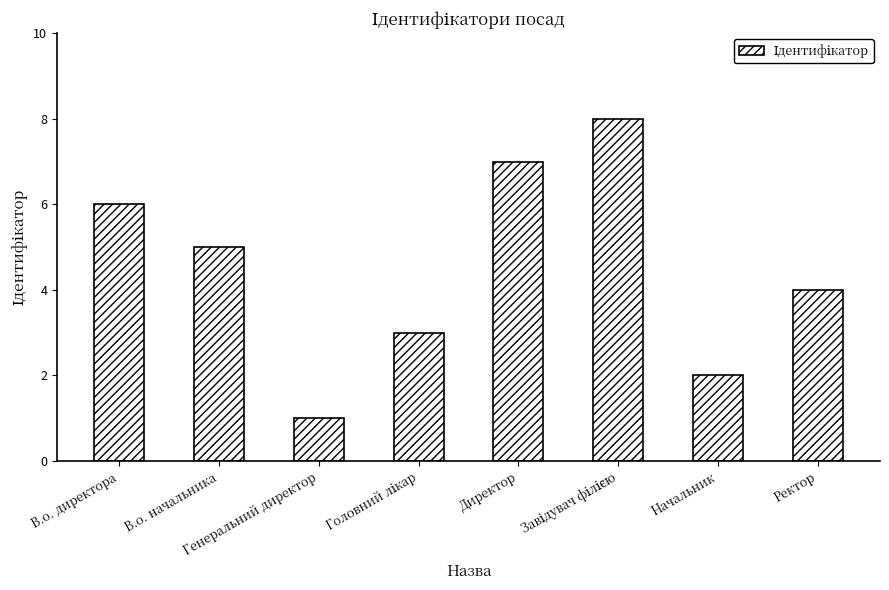

How many data points does each series have?

8